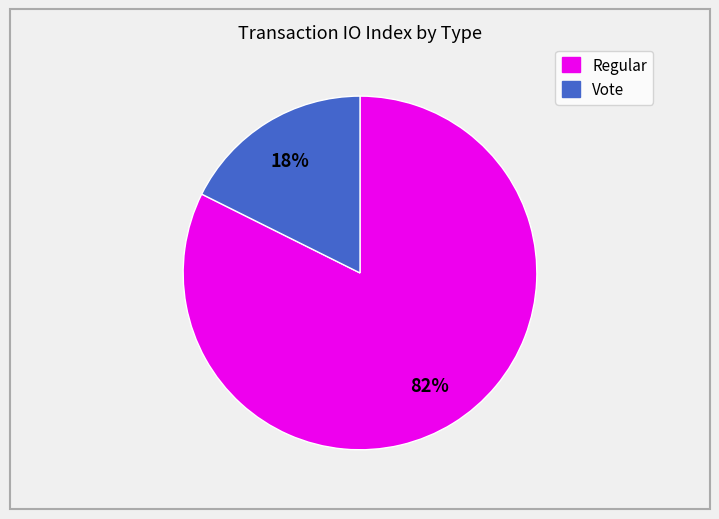

Which has a higher value, Vote or Regular?

Regular